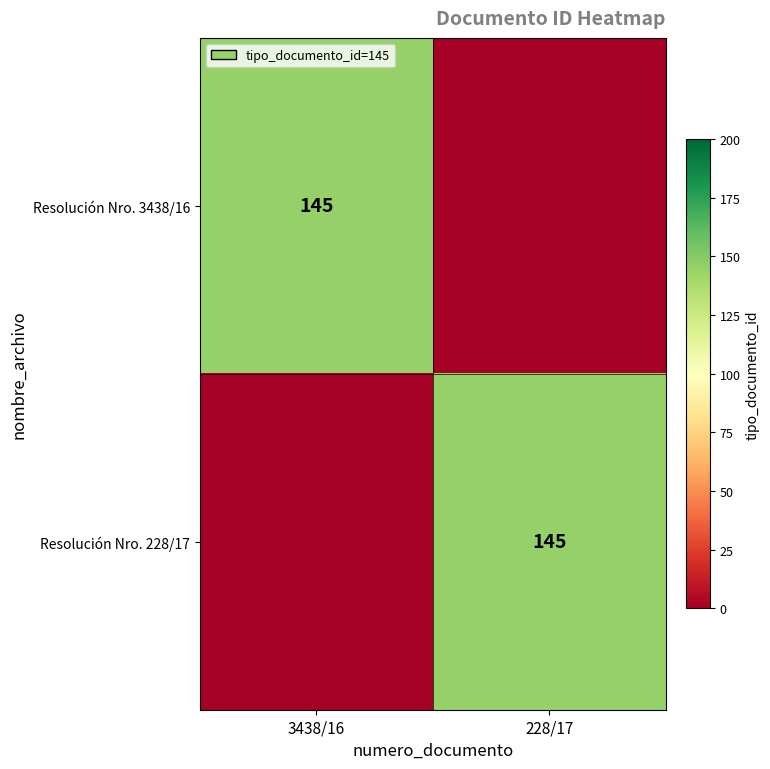

Is it true that Resolución Nro. 3438/16 equals 145 at 3438/16?

True